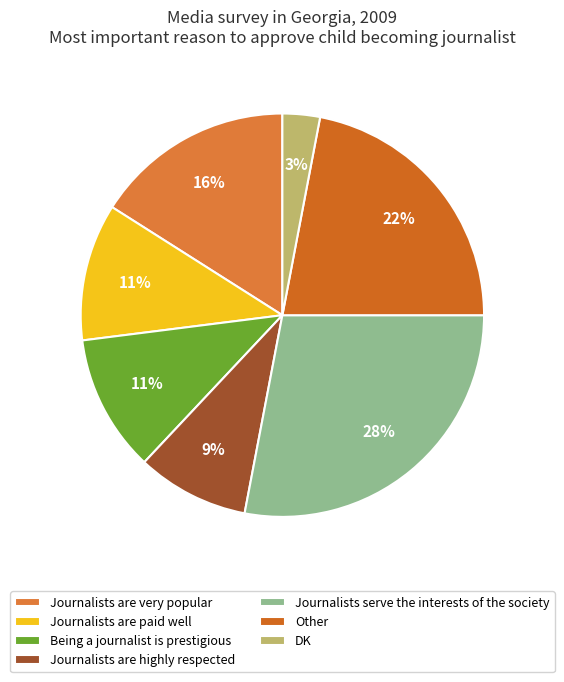

Does Journalists are highly respected represent more than half of the total?

No